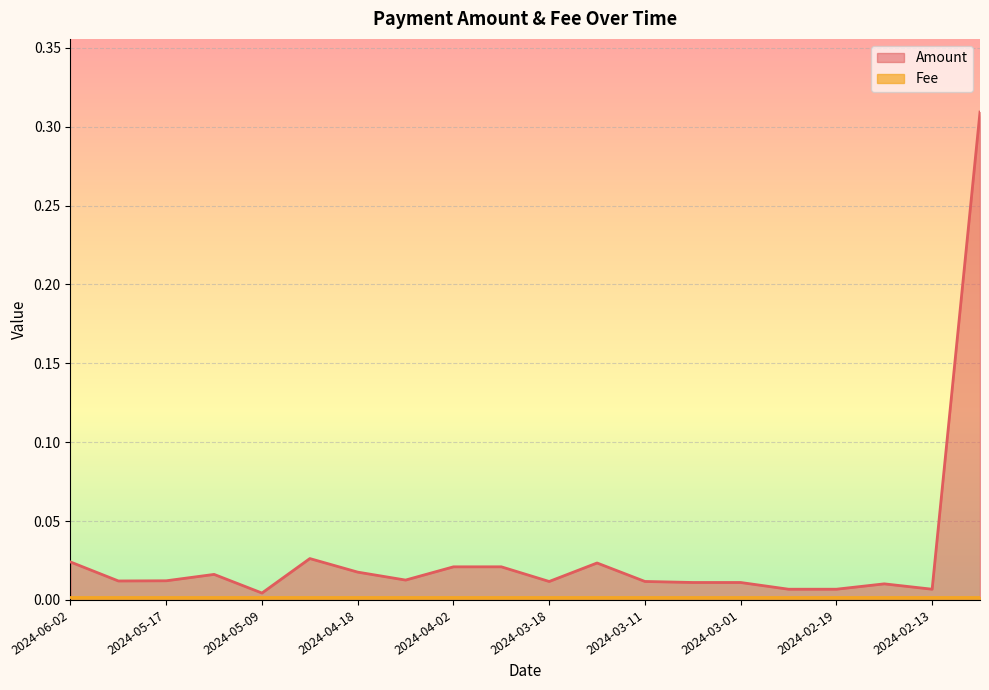

Between 2024-04-03 and 2024-04-02, which is larger?

2024-04-02